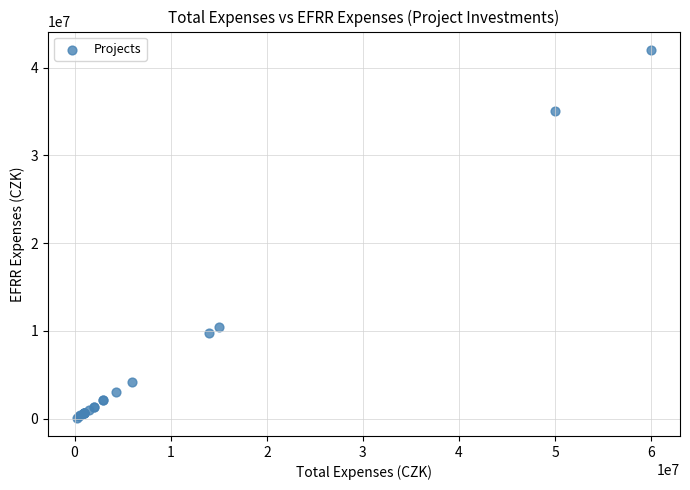

What Y value in the scatter plot is closest to 21070000?

10500000